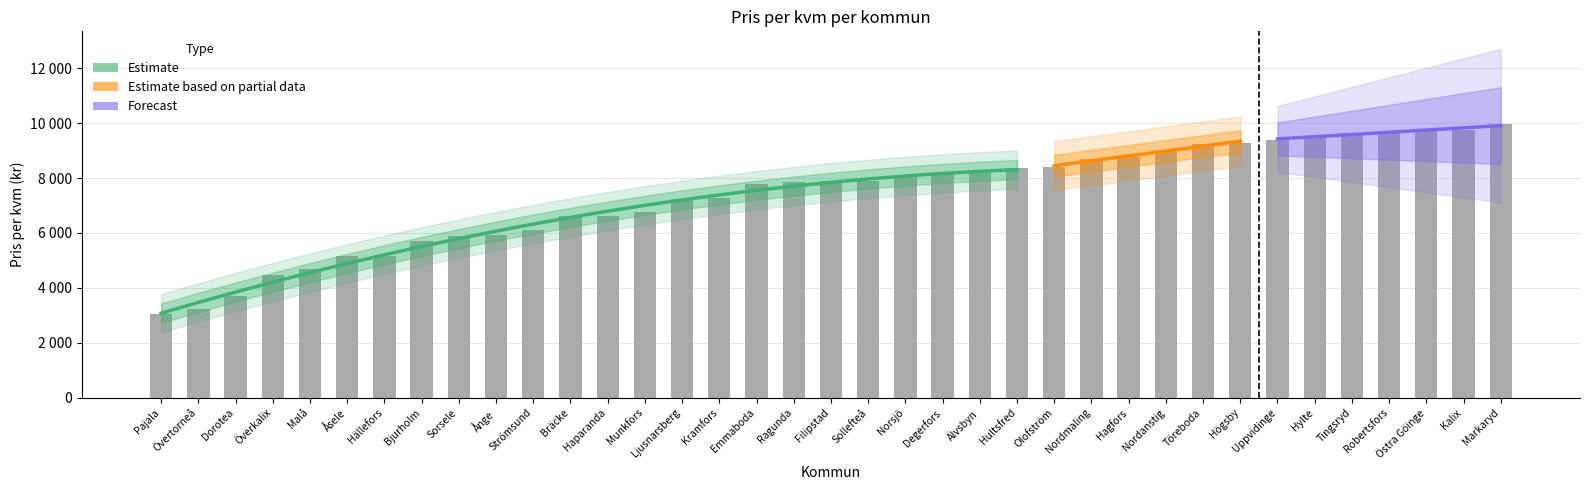

What is the difference between the values at Nordanstig and Åsele?

3831